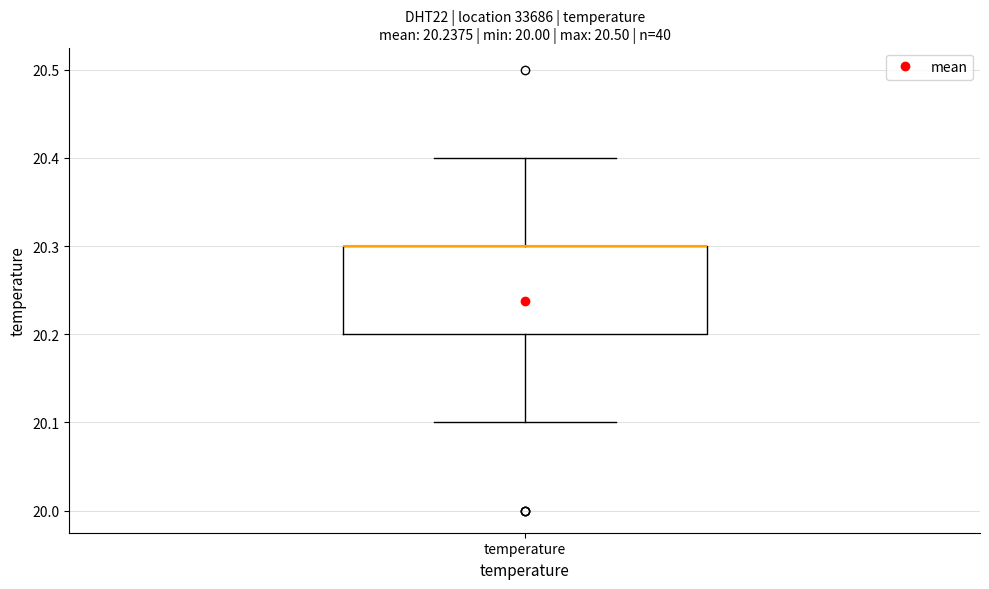

Where does the lower whisker of the box for temperature end on the y-axis? The values are not printed on the chart, so give them approximately, as read against the axis.

20.1